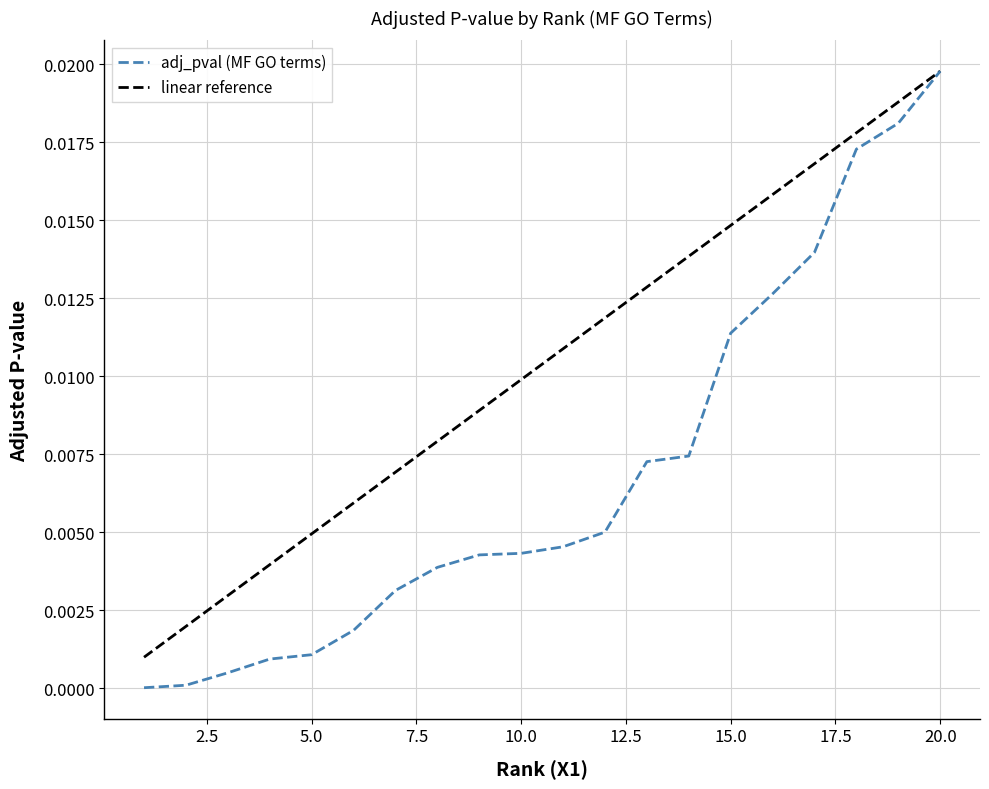

Rank the series by their average value, from highest to lowest.

linear reference, adj_pval (MF GO terms)